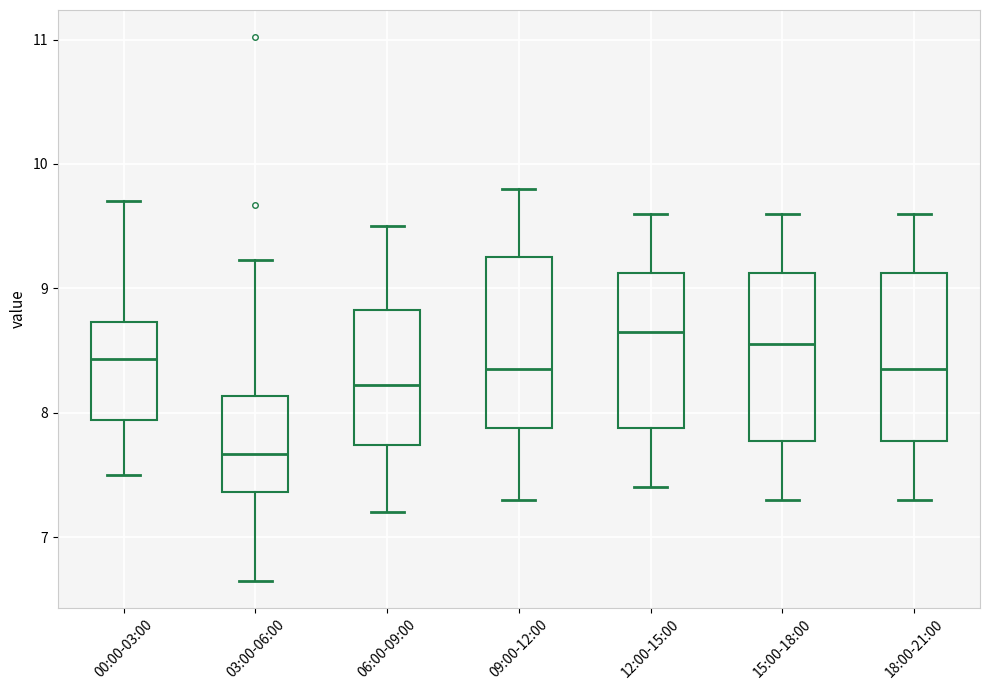

Reading left to right, transcribe this box plot: for each box, give where its median line is, the range the box spans, and where its two whiskers end, as read against the y-axis. The values are not printed on the chart, so give them approximately, as read against the axis.

00:00-03:00: median 8.4, box 7.9 to 8.7, whiskers 7.5 to 9.7
03:00-06:00: median 7.7, box 7.4 to 8.1, whiskers 6.7 to 9.2
06:00-09:00: median 8.2, box 7.7 to 8.8, whiskers 7.2 to 9.5
09:00-12:00: median 8.4, box 7.9 to 9.3, whiskers 7.3 to 9.8
12:00-15:00: median 8.7, box 7.9 to 9.1, whiskers 7.4 to 9.6
15:00-18:00: median 8.6, box 7.8 to 9.1, whiskers 7.3 to 9.6
18:00-21:00: median 8.4, box 7.8 to 9.1, whiskers 7.3 to 9.6